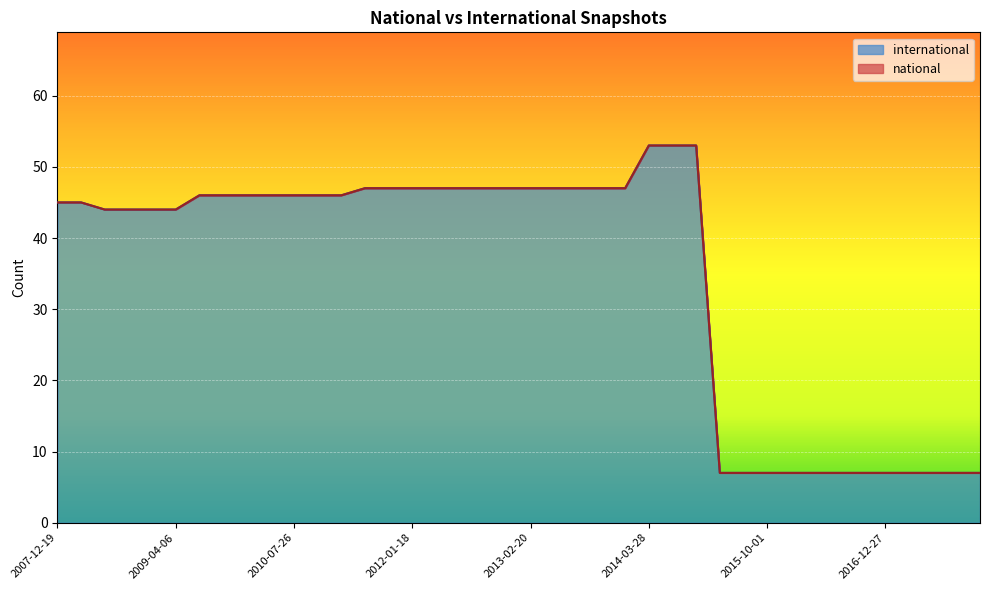

Which category has the lowest value across all series?

2015-04-09